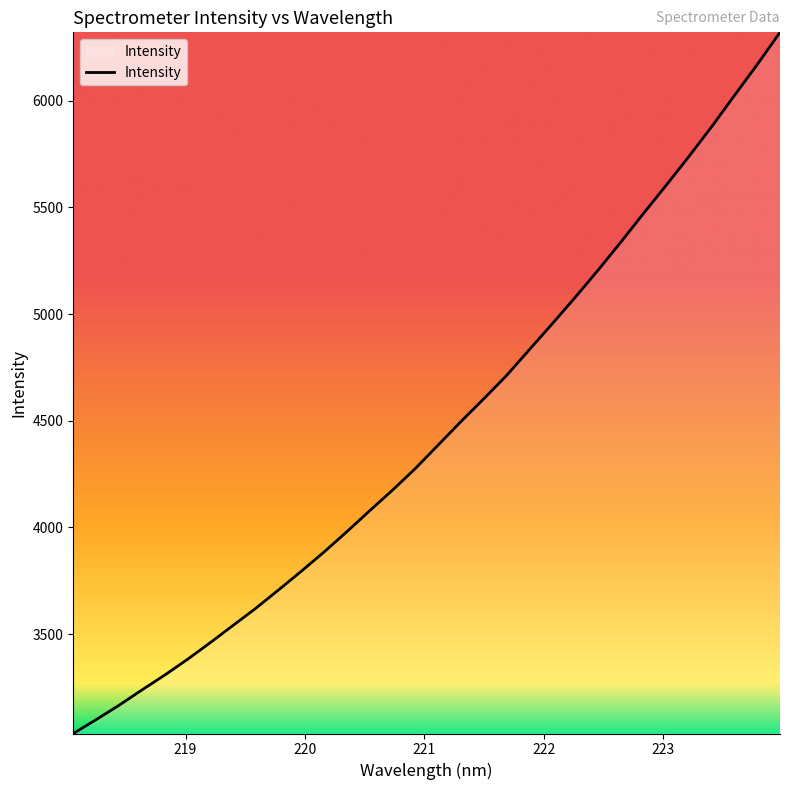

What is the maximum value shown in the chart?

6320.0